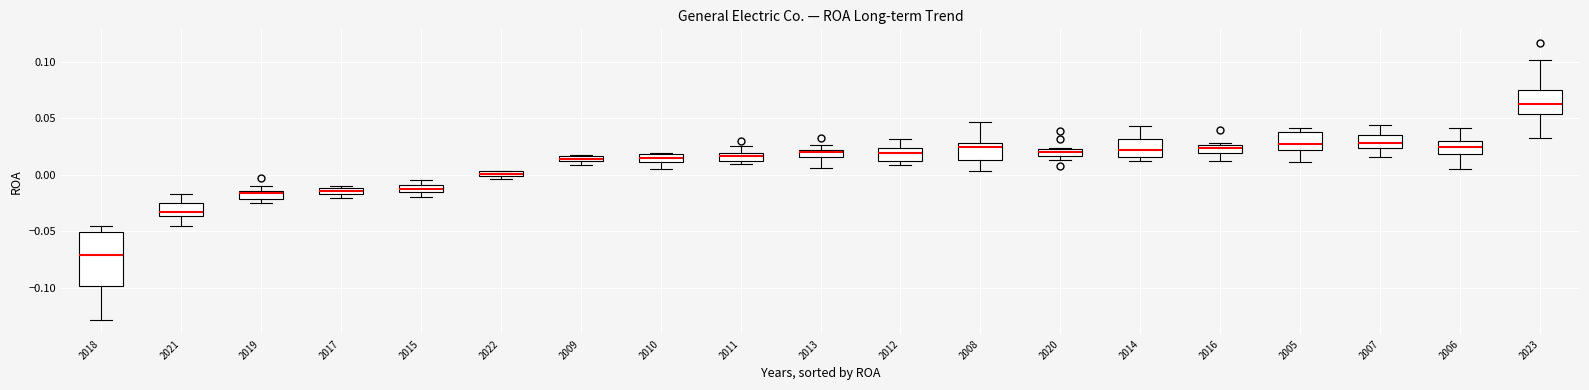

Where is the upper edge of the box at x = 2020 on the y-axis? The values are not printed on the chart, so give them approximately, as read against the axis.

0.020